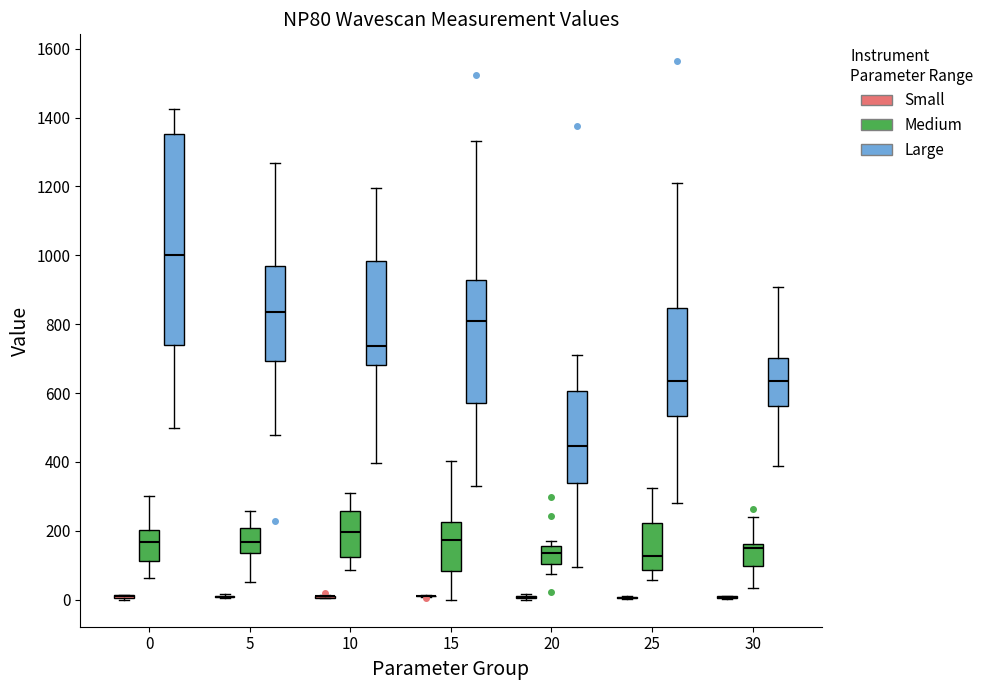

Reading left to right, transcribe this box plot: for each box, give where its median line is, the range the box spans, and where its two whiskers end, as read against the y-axis. The values are not printed on the chart, so give them approximately, as read against the axis.

0 (Small): box collapsed to a line at 20, whiskers 0 to 20
0 (Medium): median 160, box 120 to 200, whiskers 60 to 300
0 (Large): median 1000, box 740 to 1360, whiskers 500 to 1420
5 (Small): box collapsed to a line at 0, whiskers 0 to 20
5 (Medium): median 160, box 140 to 200, whiskers 60 to 260
5 (Large): median 840, box 700 to 960, whiskers 480 to 1260
10 (Small): box collapsed to a line at 0, whiskers 0 to 20
10 (Medium): median 200, box 120 to 260, whiskers 80 to 300
10 (Large): median 740, box 680 to 980, whiskers 400 to 1200
15 (Small): box collapsed to a line at 0, whiskers 0 to 20
15 (Medium): median 180, box 80 to 220, whiskers 0 to 400
15 (Large): median 800, box 580 to 920, whiskers 320 to 1340
20 (Small): box collapsed to a line at 0, whiskers 0 to 20
20 (Medium): median 140, box 100 to 160, whiskers 80 to 160 (just above the box's upper edge)
20 (Large): median 440, box 340 to 600, whiskers 100 to 700
25 (Small): box collapsed to a line at 0, whiskers 0 to 20
25 (Medium): median 120, box 80 to 220, whiskers 60 to 320
25 (Large): median 640, box 540 to 840, whiskers 280 to 1220
30 (Small): box collapsed to a line at 0, whiskers 0 to 20
30 (Medium): median 160 (just below the box's upper edge), box 100 to 160, whiskers 40 to 240
30 (Large): median 640, box 560 to 700, whiskers 380 to 900